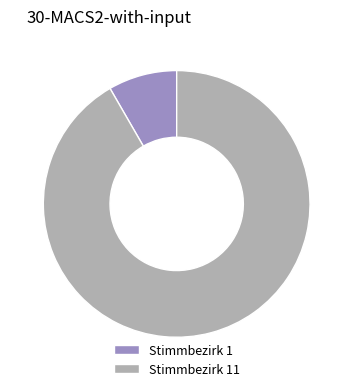

The Stimmbezirk 1 slice represents 8% of the pie. True or false?

True